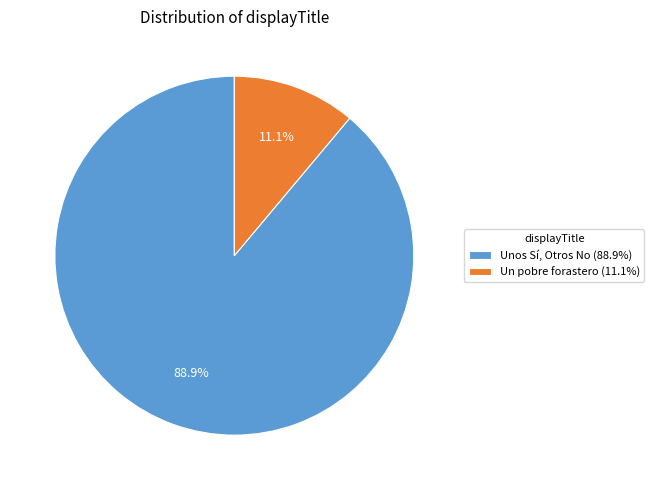

To the nearest percent, what portion does Unos Sí, Otros No represent?

89%